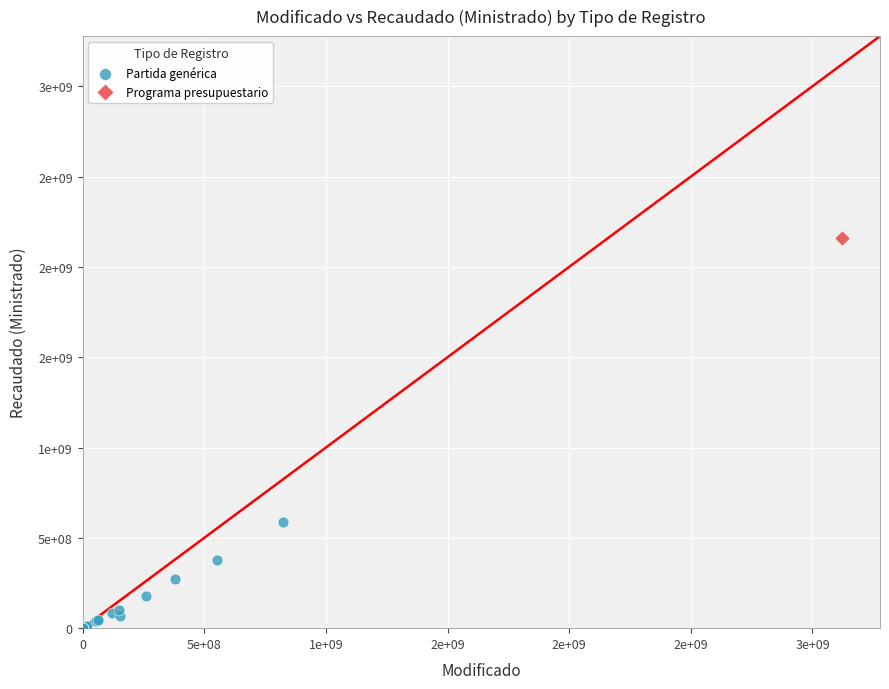

What are all the series names shown in the legend?

Partida genérica, Programa presupuestario